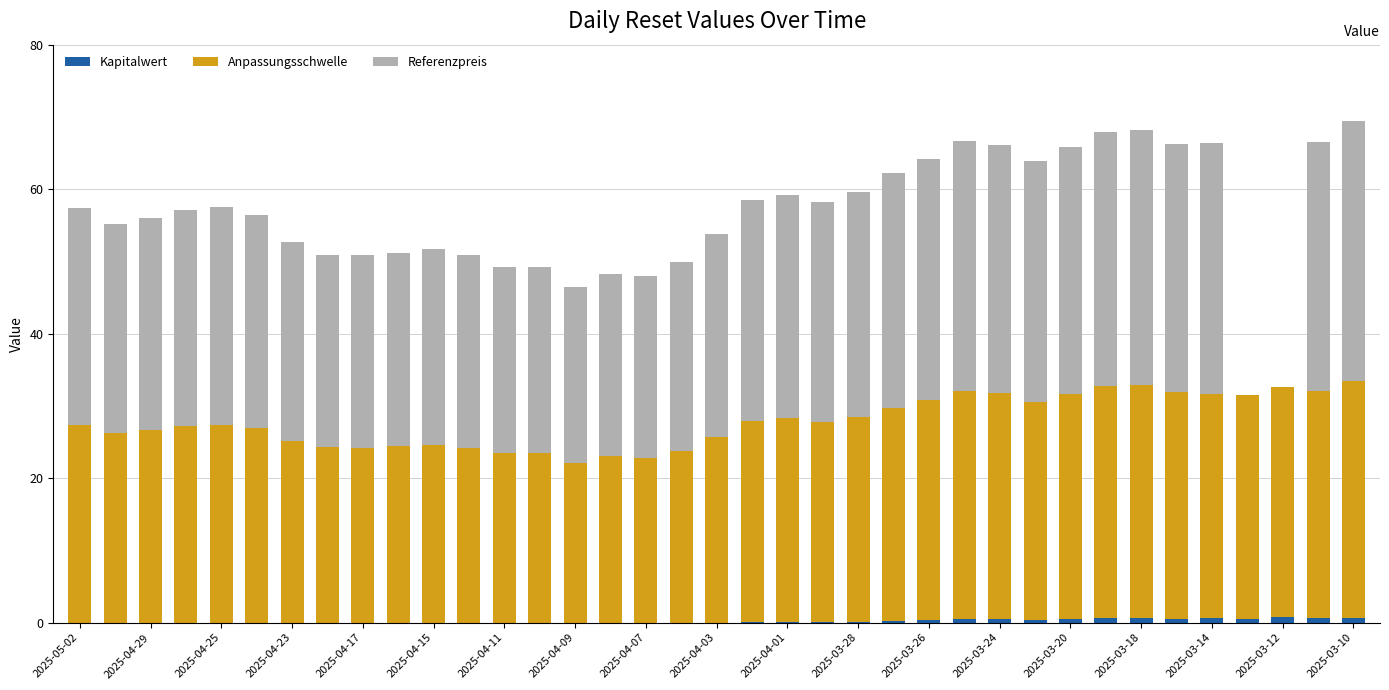

Does the chart contain stacked bars?

Yes